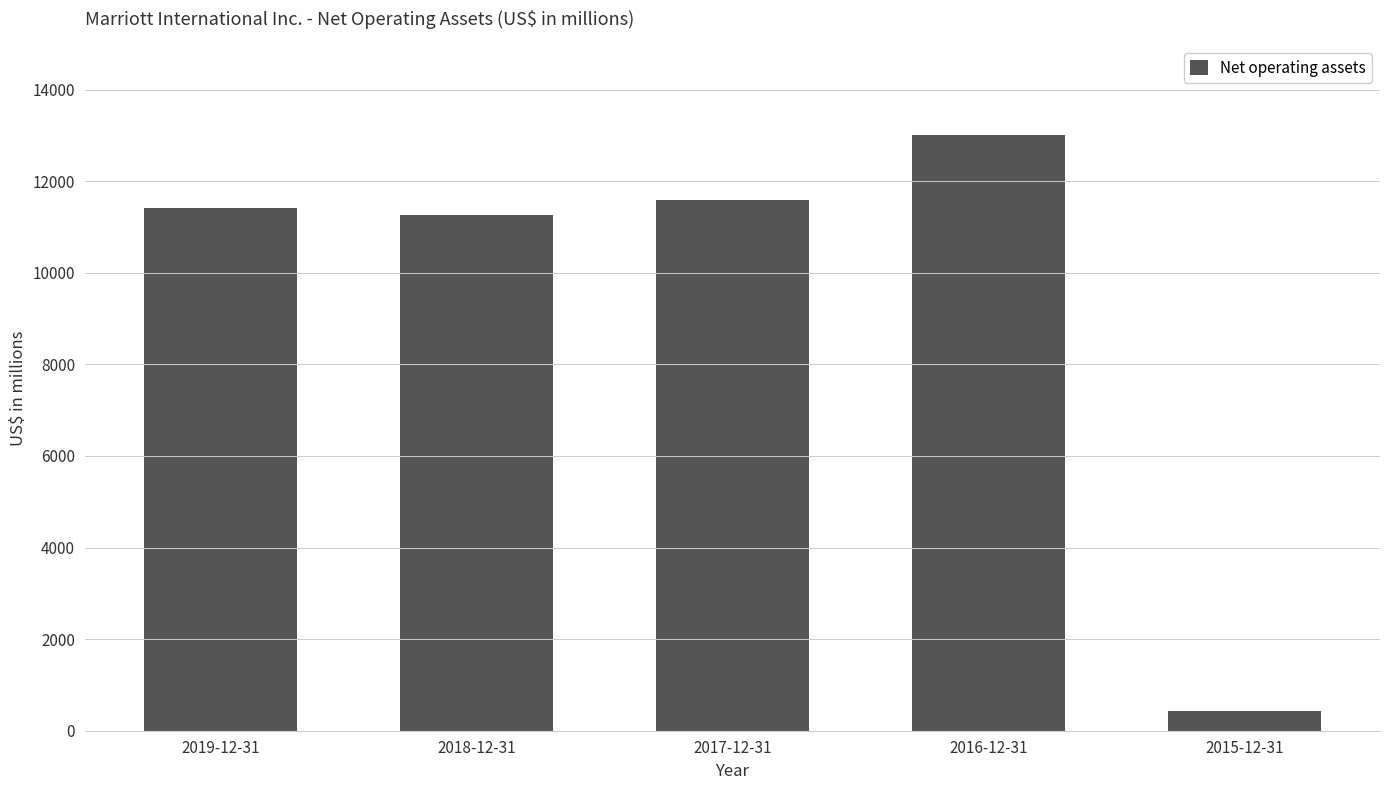

What is the smallest value displayed?

421